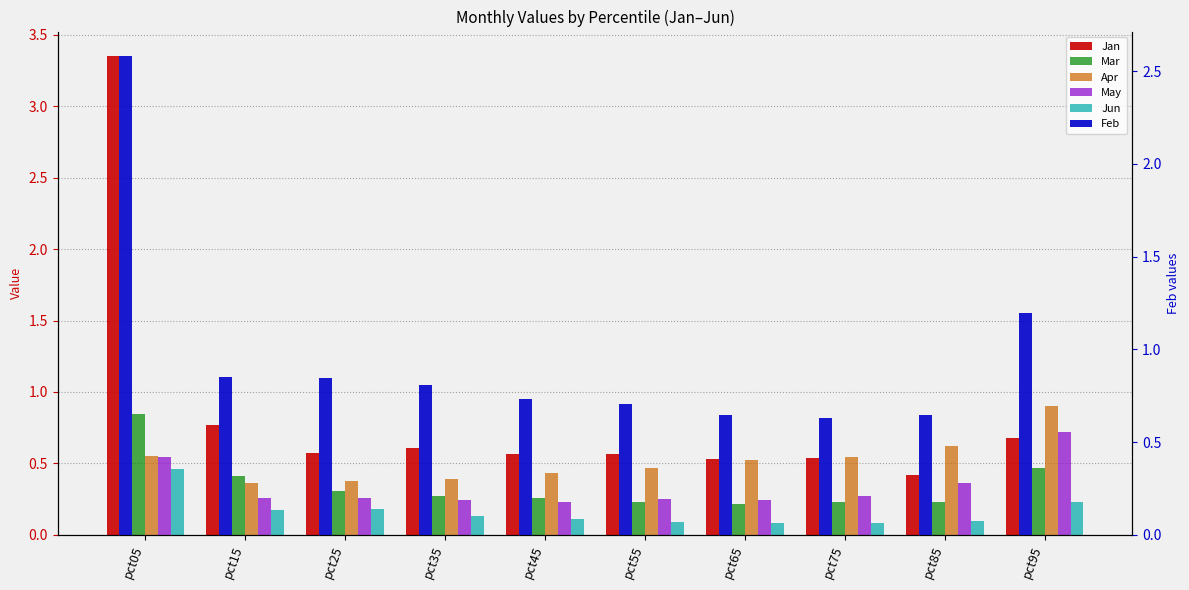

Which series has the largest total across all categories?

Feb